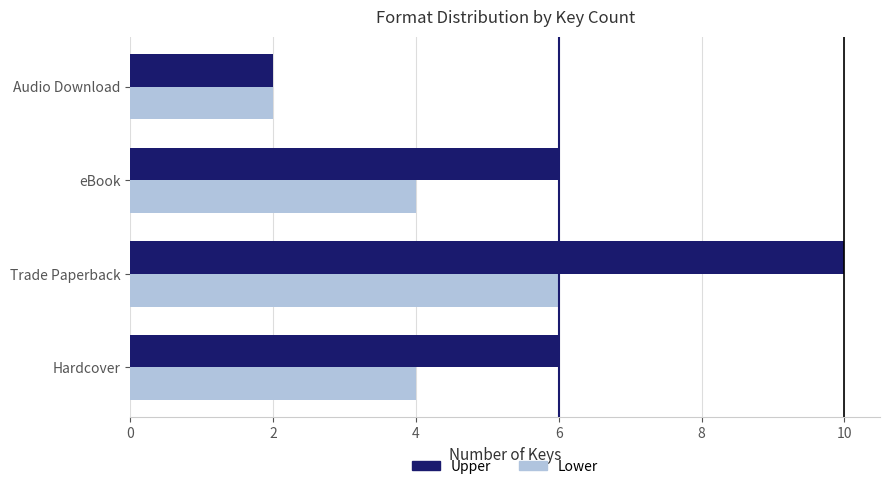

Rank the series by their average value, from highest to lowest.

Upper, Lower